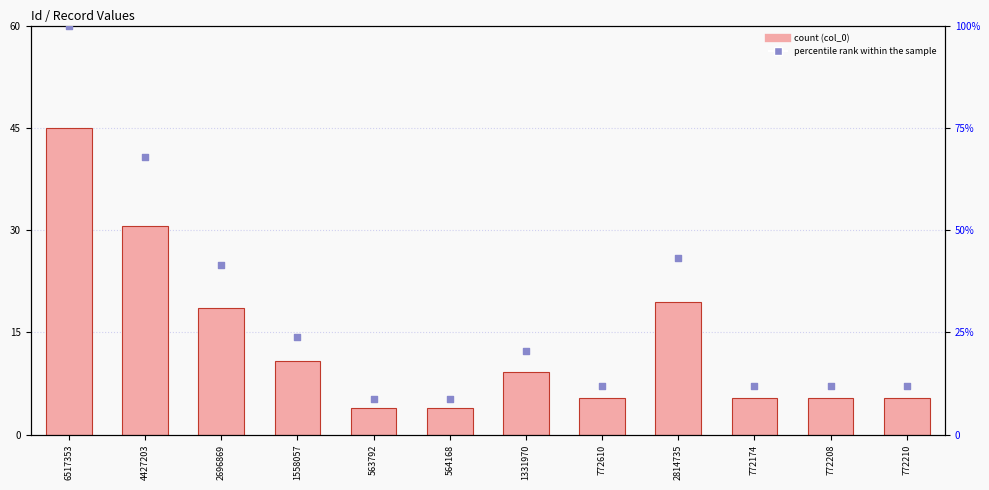

Is the value of percentile rank within the sample at 2814735 greater than the value of col_0 at 772174?

Yes